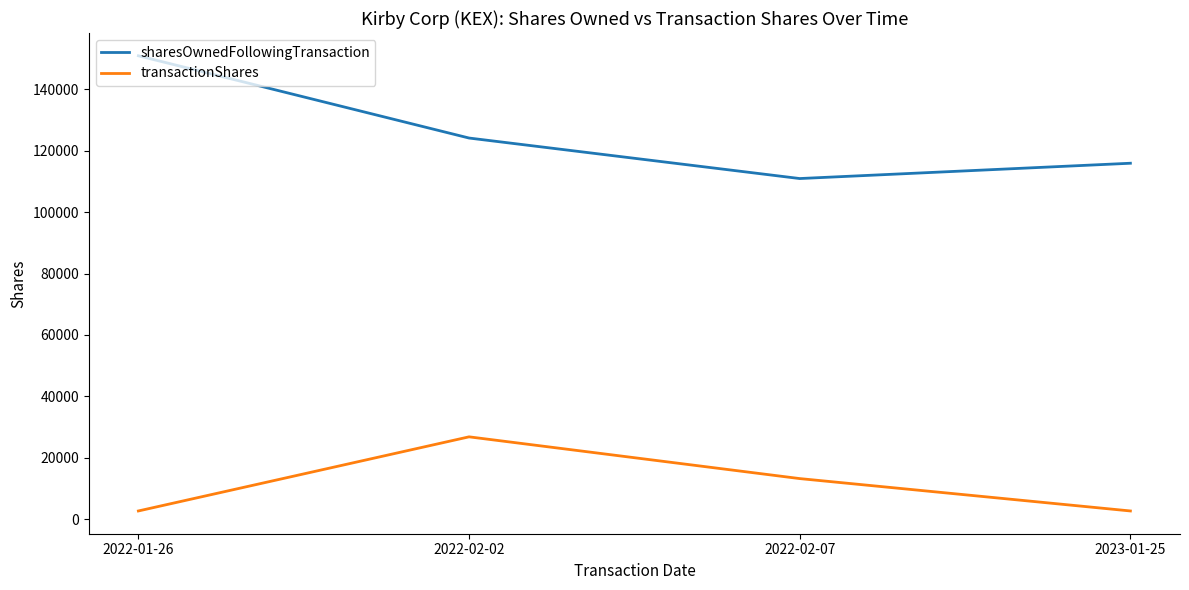

Rank the series by their maximum value, from lowest to highest.

transactionShares, sharesOwnedFollowingTransaction